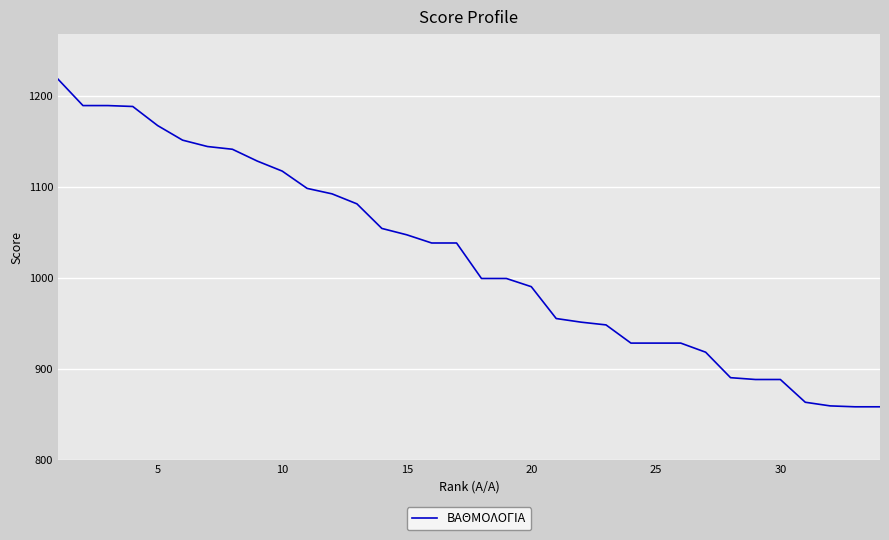

What is the difference between the maximum and minimum values?

360